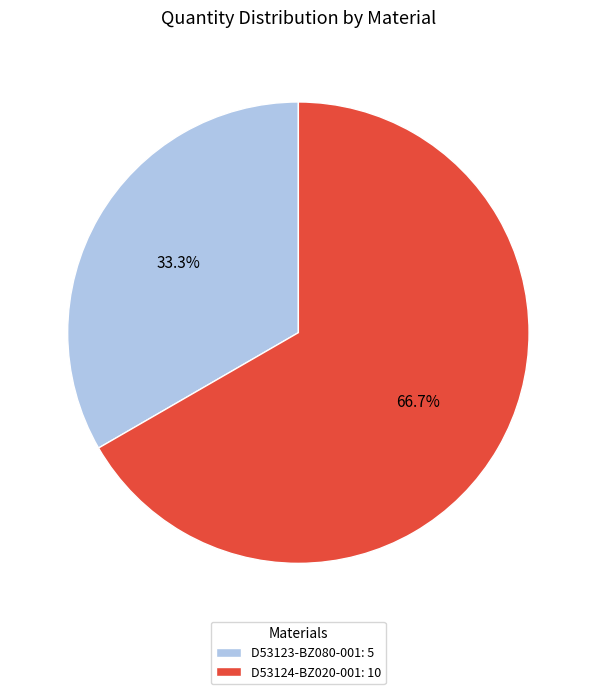

To the nearest percent, what percentage of the pie is D53124-BZ020-001?

67%